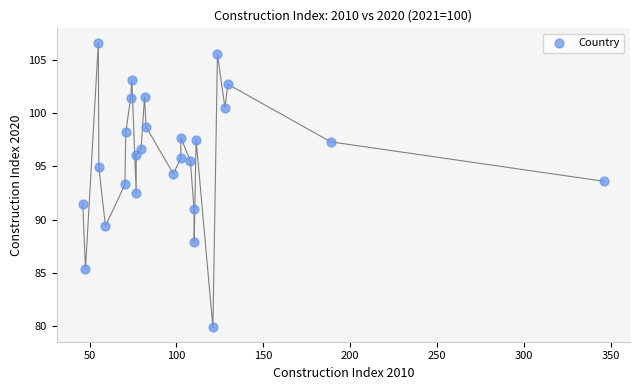

What is the range of X values (max minus min)?

300.2